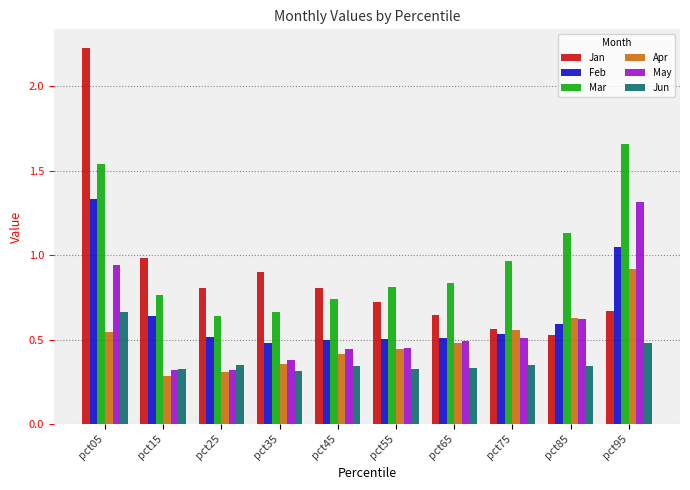

Which series has the largest range (max minus min)?

Jan